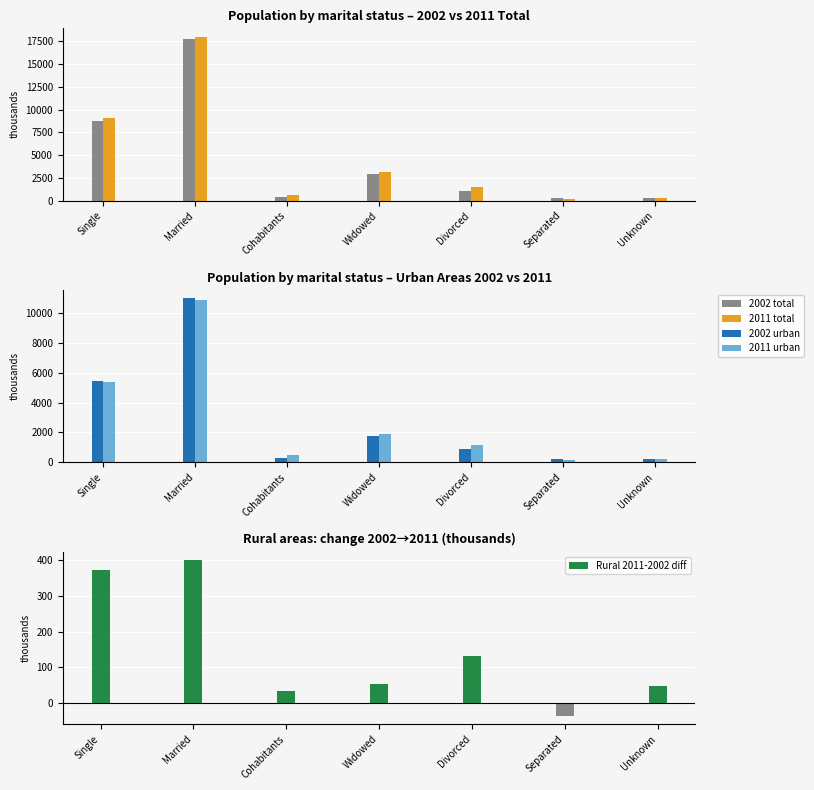

Reading left to right, list all the values displayed in this chart.

2002 total: 8732.0	17703.8	396.1	2871.0	1030.0	309.2	246.4
2011 total: 9023.6	18019.3	643.8	3093.8	1447.4	185.1	266.6
2002 urban: 5446.9	11011.9	297.2	1735.4	856.1	214.0	214.6
2011 urban: 5365.0	10925.5	512.1	1906.4	1142.0	127.3	188.5